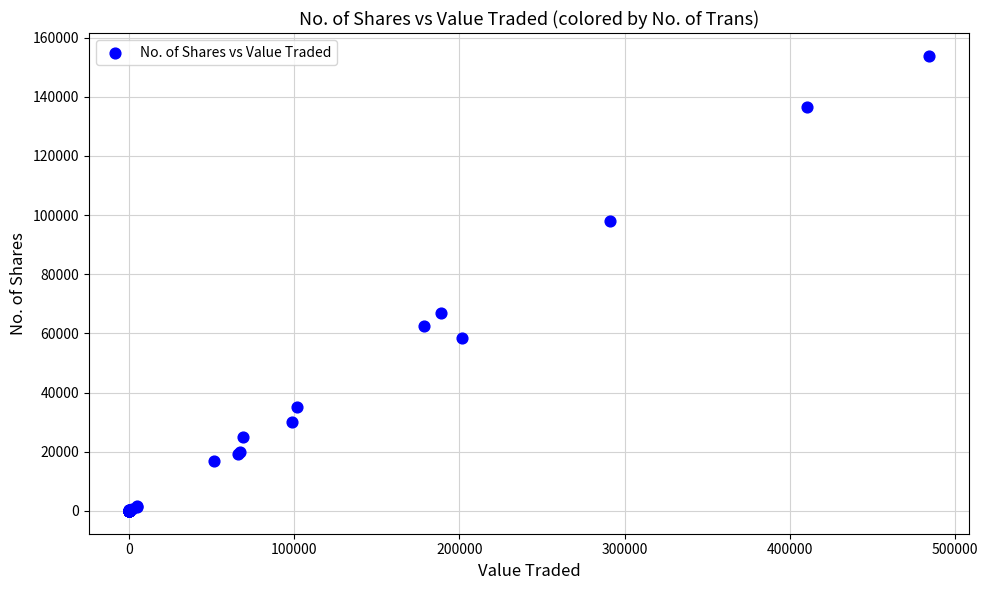

What Y value in the scatter plot is closest to 76912?

66921